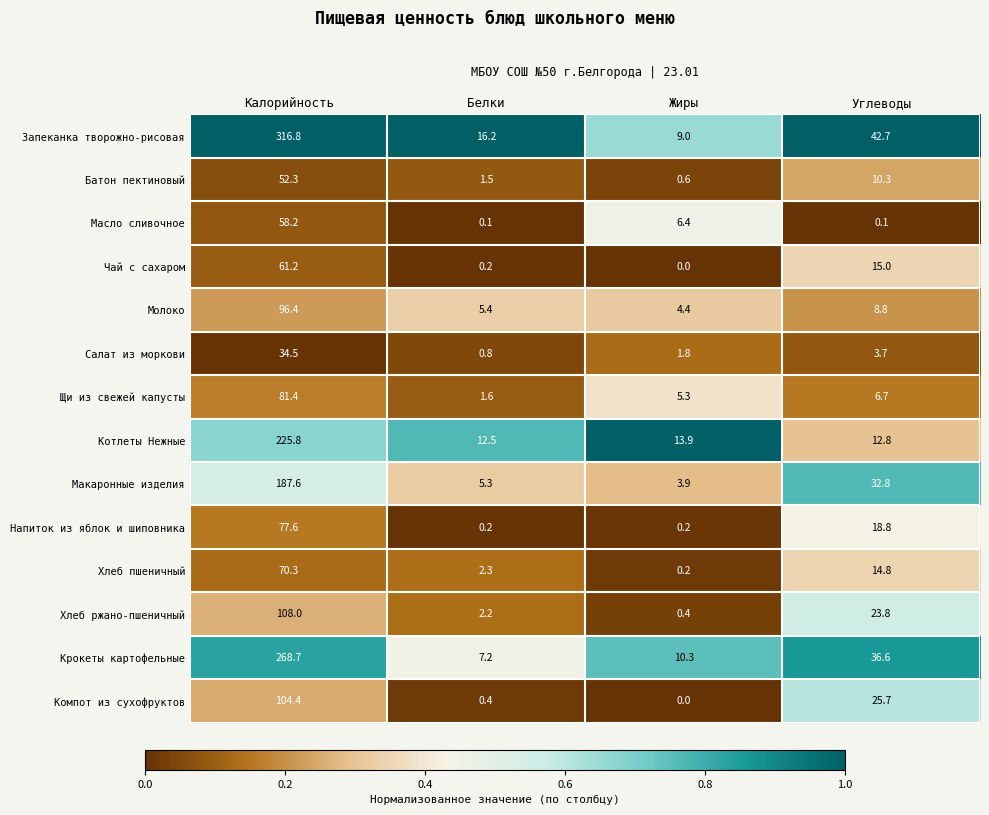

Which series changed the most between Калорийность and Белки?

Запеканка творожно-рисовая